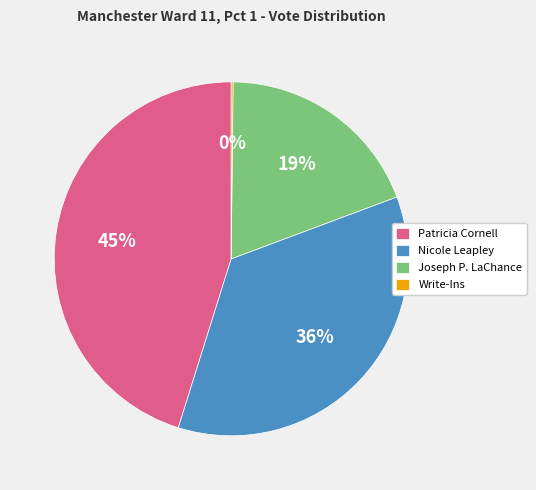

Combined, do Patricia Cornell and Nicole Leapley account for over 50%?

Yes